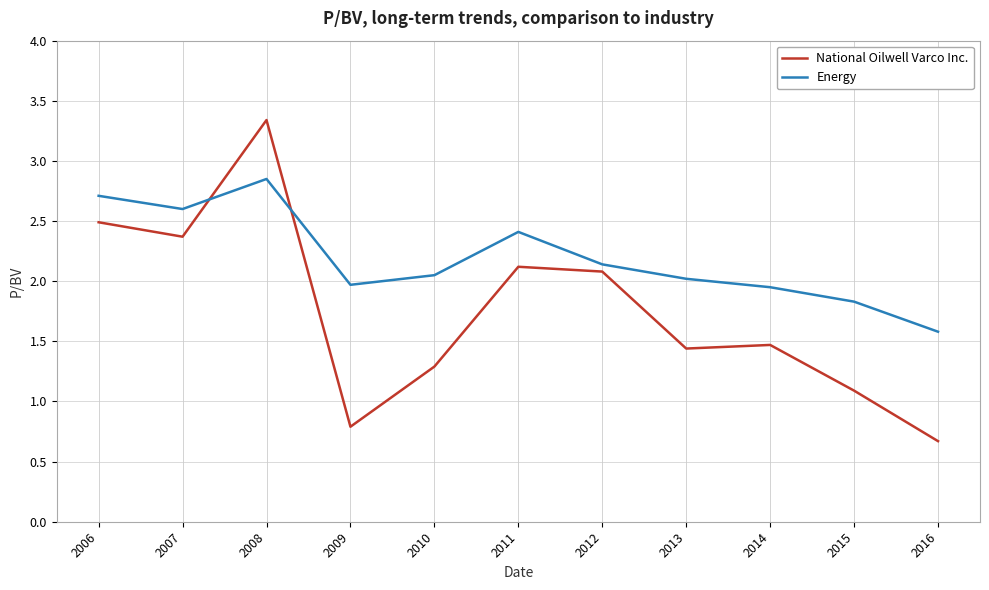

Rank the series by their maximum value, from highest to lowest.

National Oilwell Varco Inc., Energy